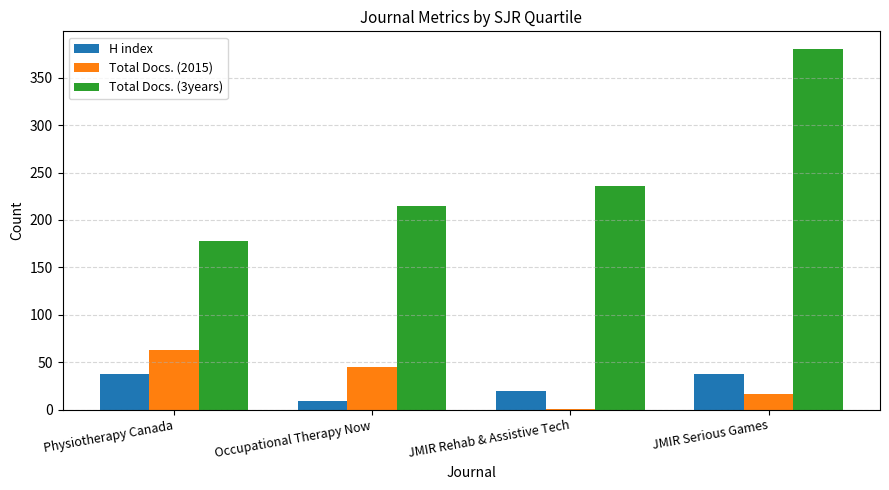

The value of Total Docs. (3years) at Physiotherapy Canada is 47. True or false?

False